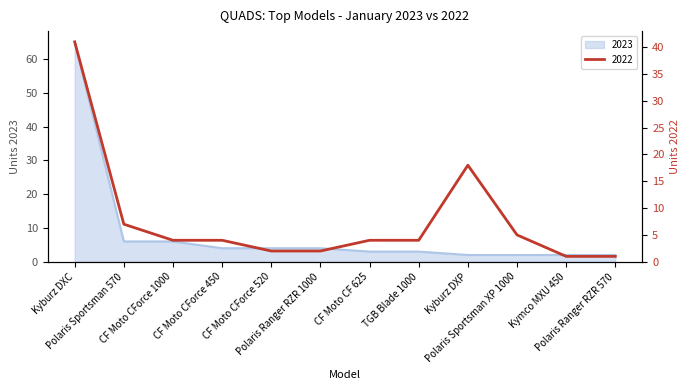

What are all the series names shown in the legend?

2023, 2022